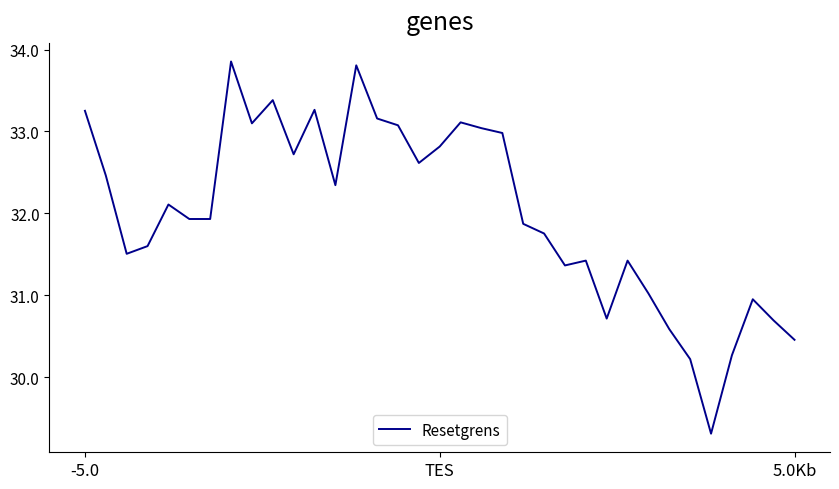

What is the smallest value displayed?

29.3